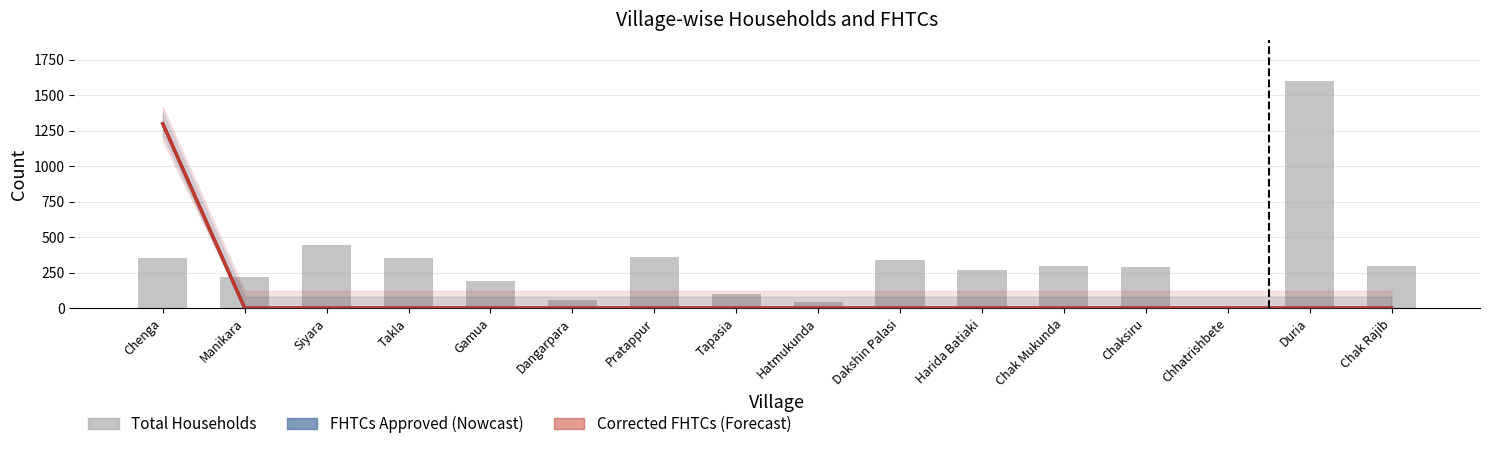

True or false: FHTCs Approved has a value of 631 at Chenga.

False